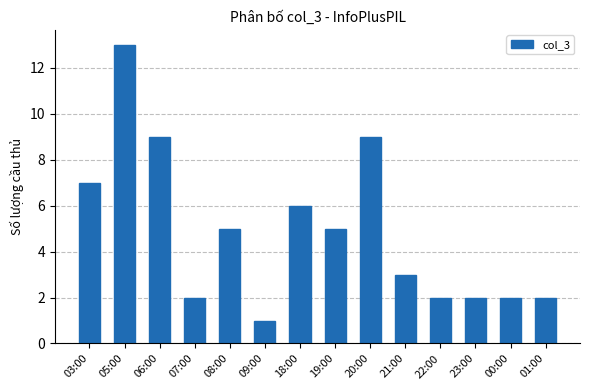

Reading left to right, extract all data points from this chart.

03:00=7	05:00=13	06:00=9	07:00=2	08:00=5	09:00=1	18:00=6	19:00=5	20:00=9	21:00=3	22:00=2	23:00=2	00:00=2	01:00=2